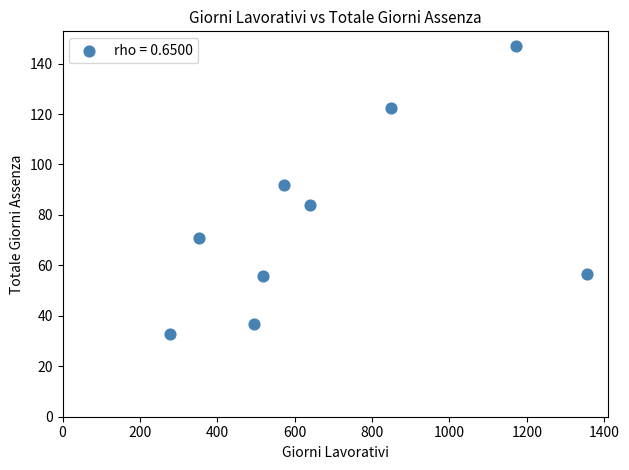

What is the range of Y values (max minus min)?

114.3